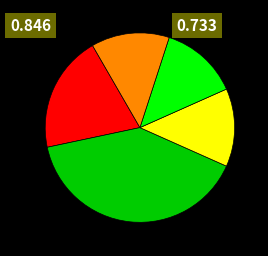

Count the number of slices in the pie.

5